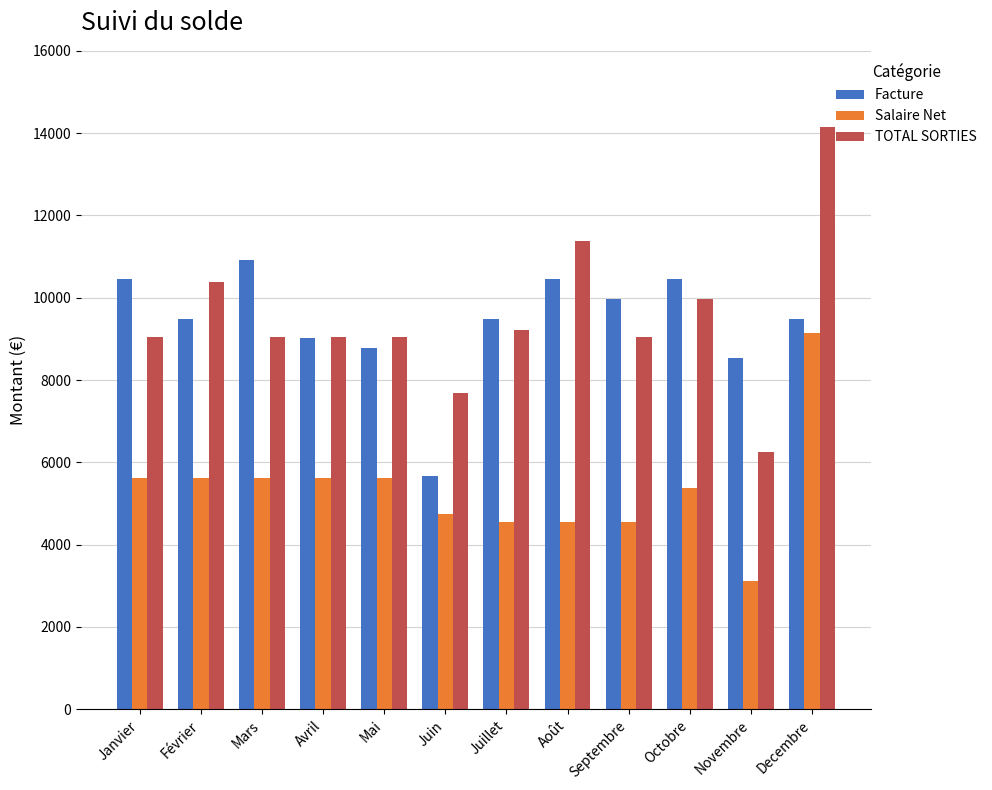

Is the value of Facture at Mai greater than the value of TOTAL SORTIES at Août?

No